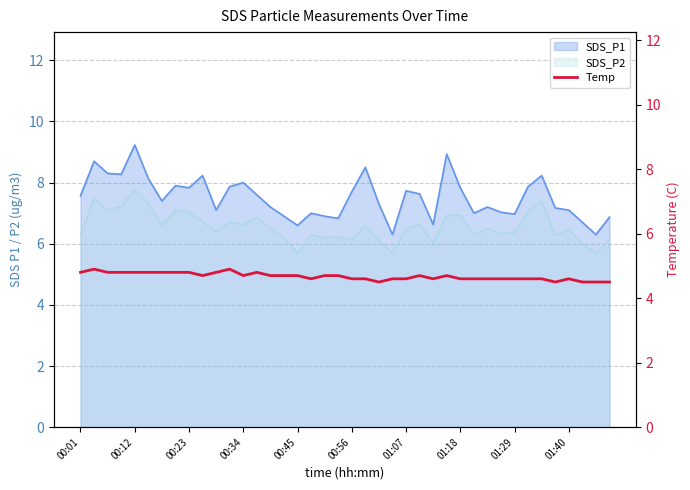

Count the values in the range 4 to 5.

40